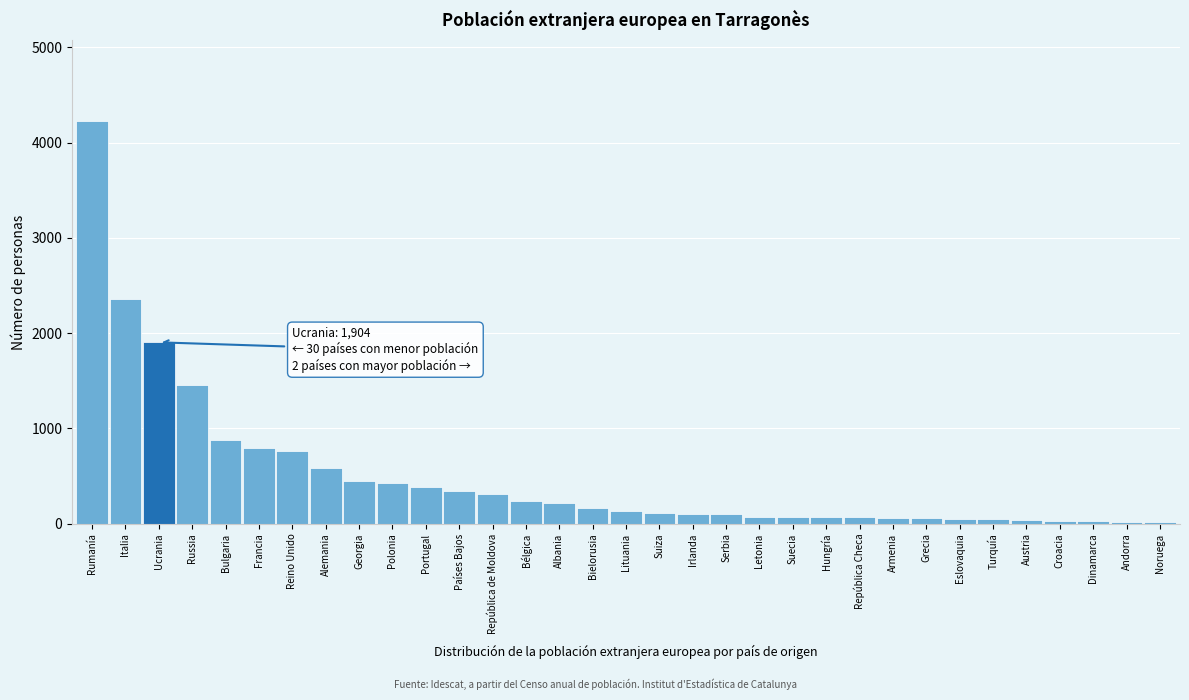

The chart shows a value of 235 at Bélgica. True or false?

True